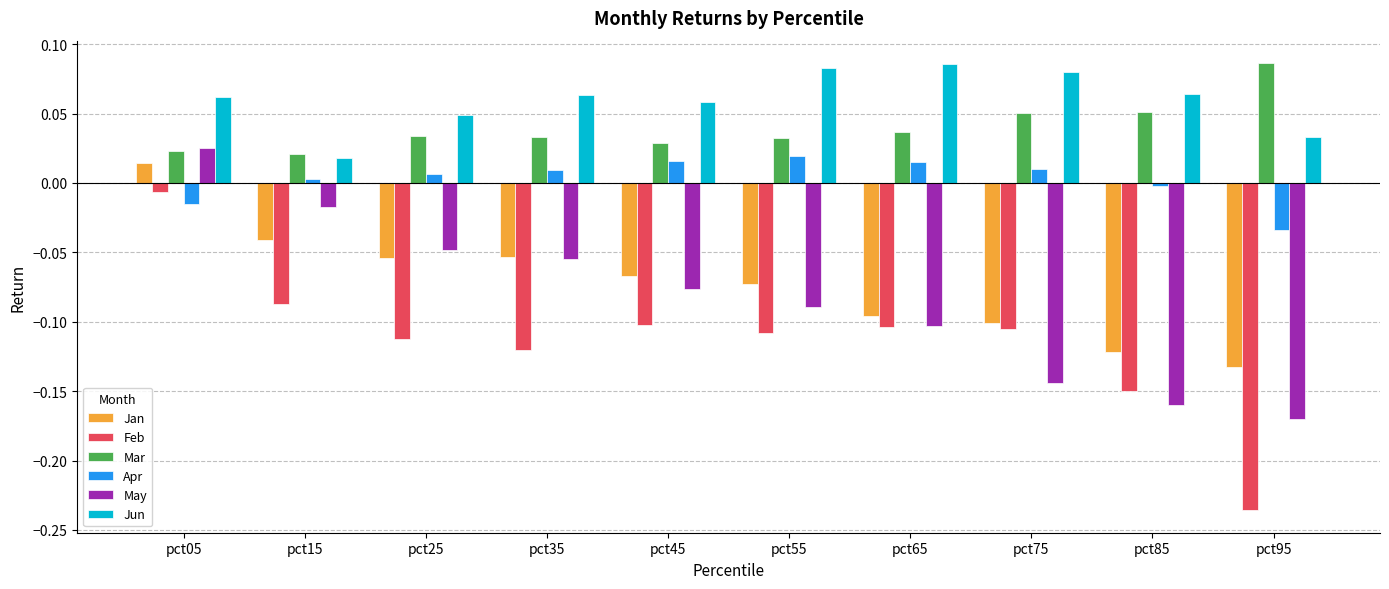

Which category has the lowest value across all series?

pct95